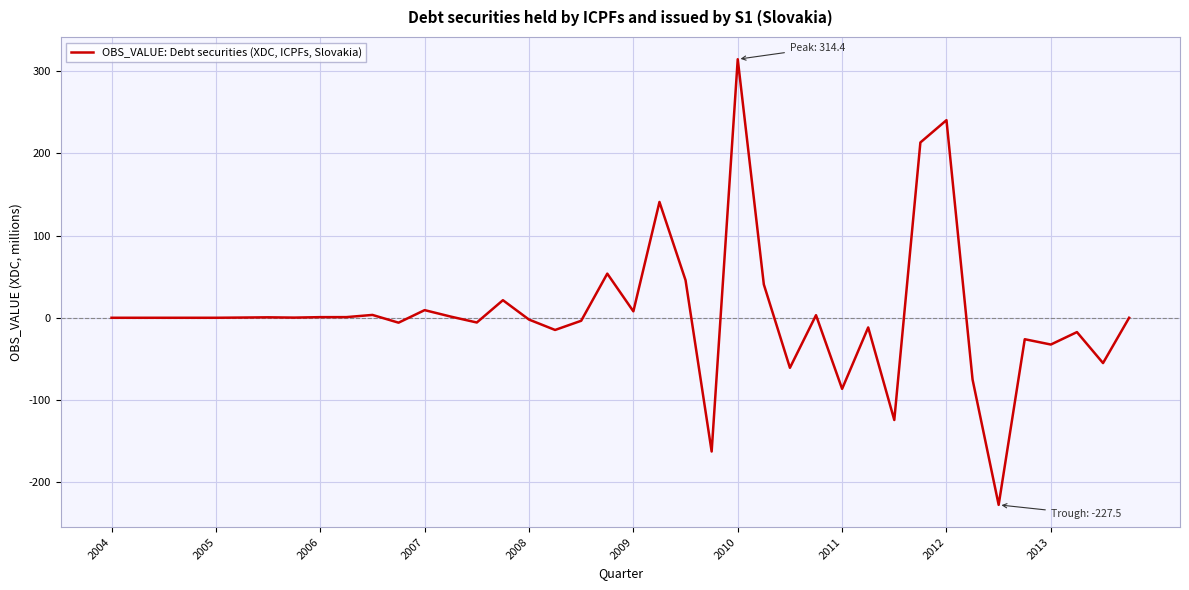

What is the sum of all values?

185.2